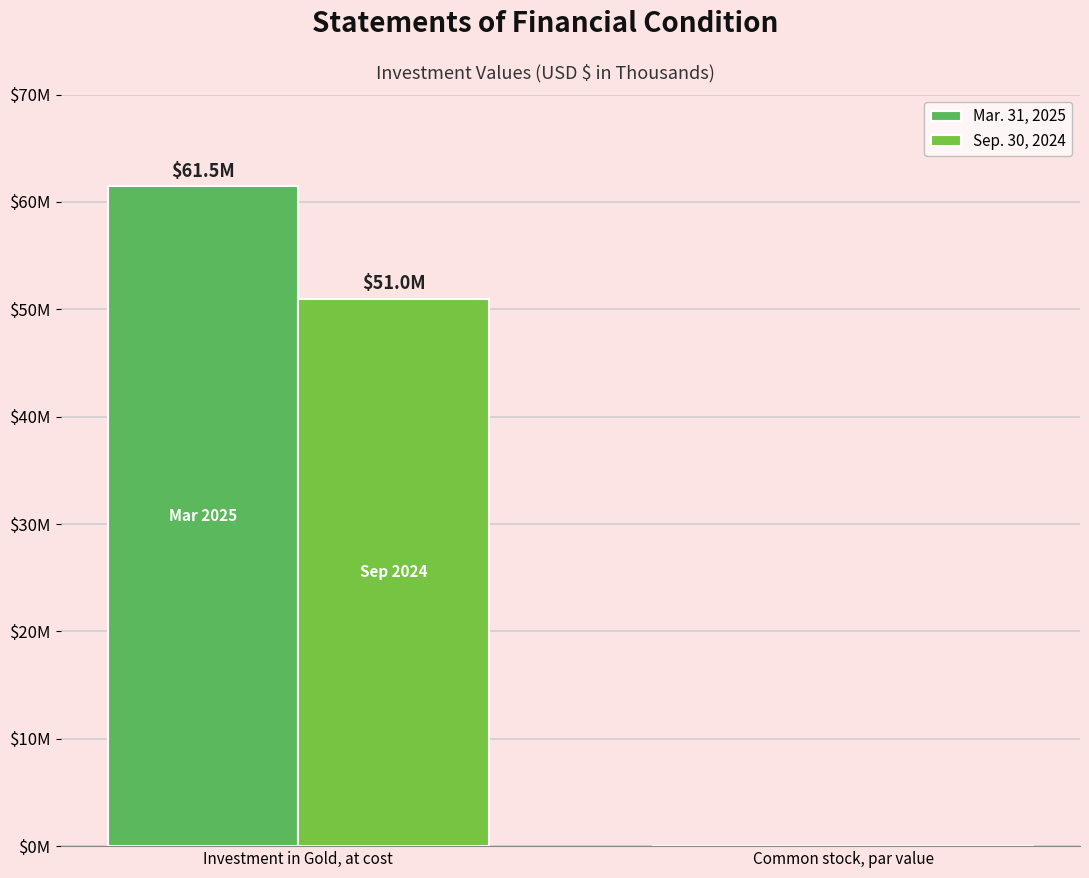

Which category has the highest value across all series?

Investment in Gold, at cost